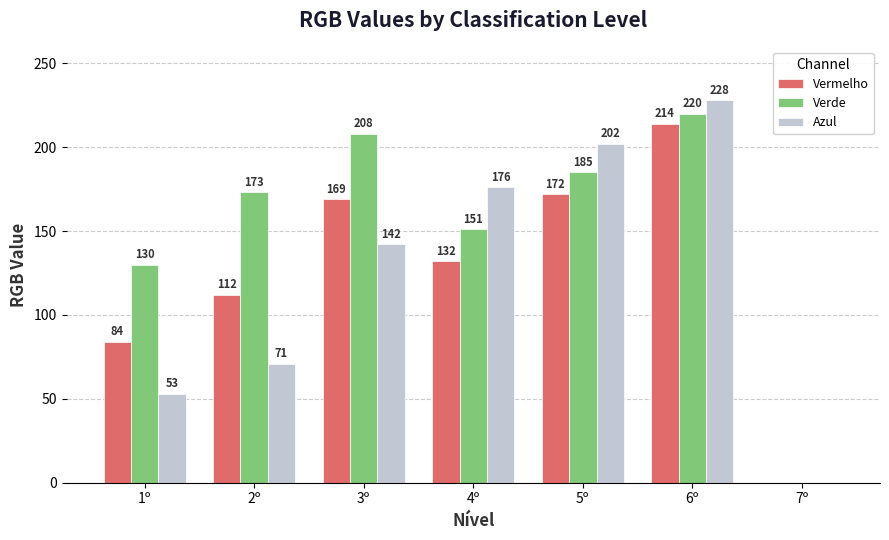

What is the spread (max minus min) of values at 5º?

30